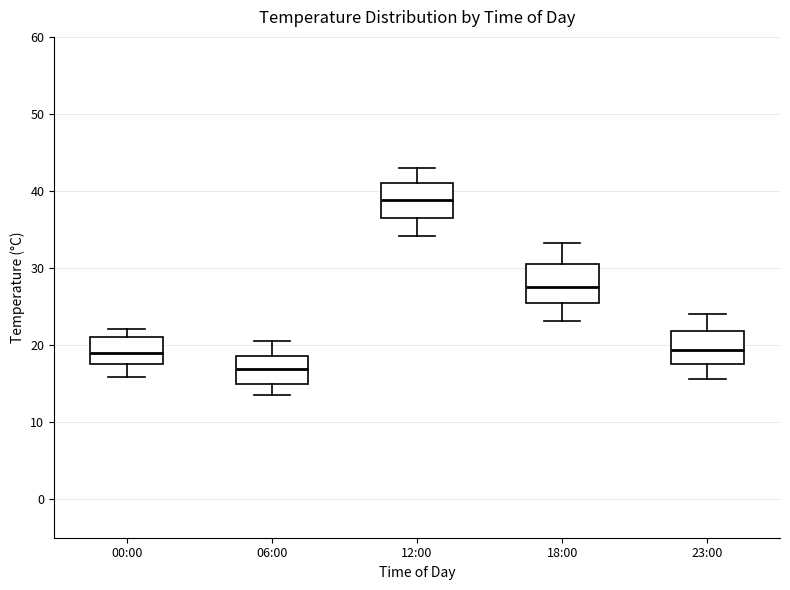

Which box's median line is the highest?

12:00